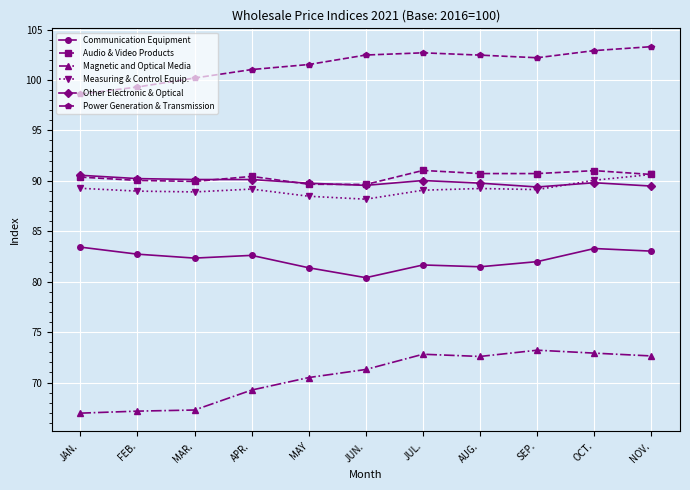

What is the greatest value displayed?

103.3